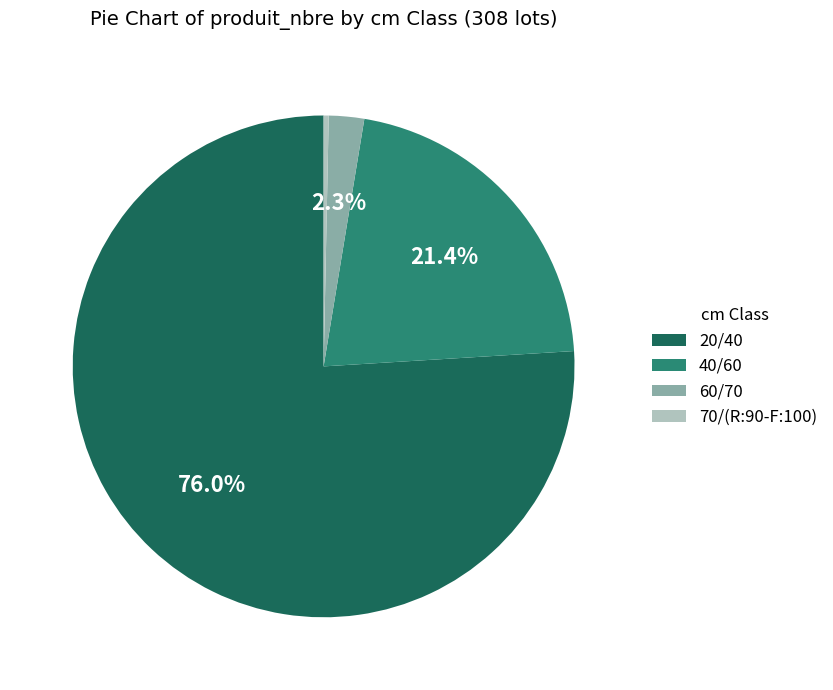

To the nearest percent, what portion does 40/60 represent?

21%